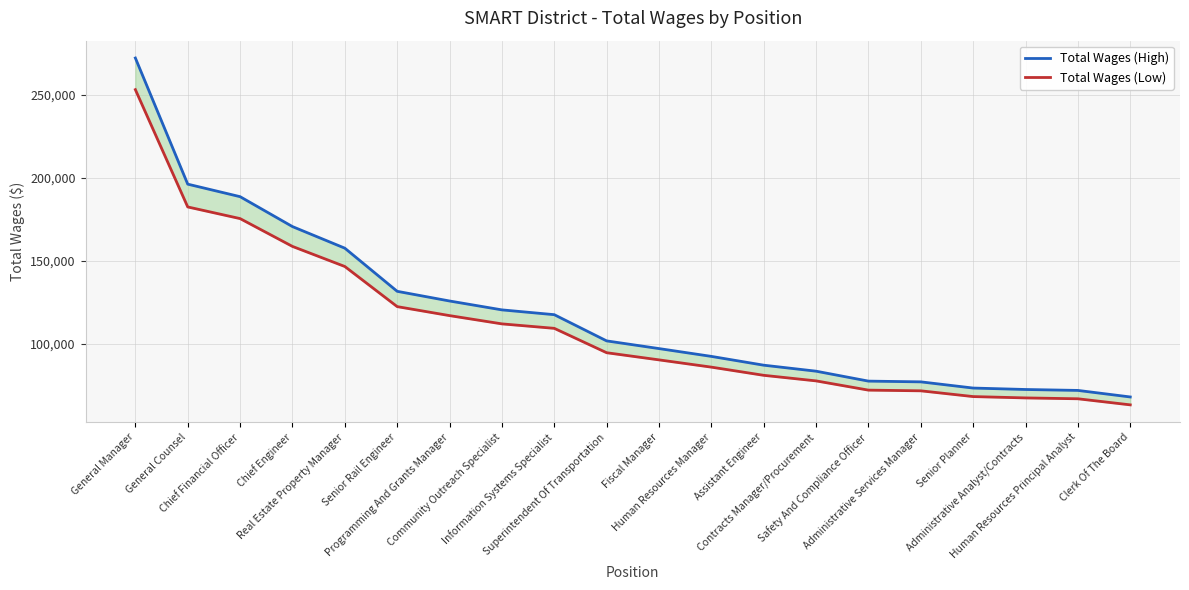

What is the value of the Total Wages (High) point at the 19th from the left?

71926.0